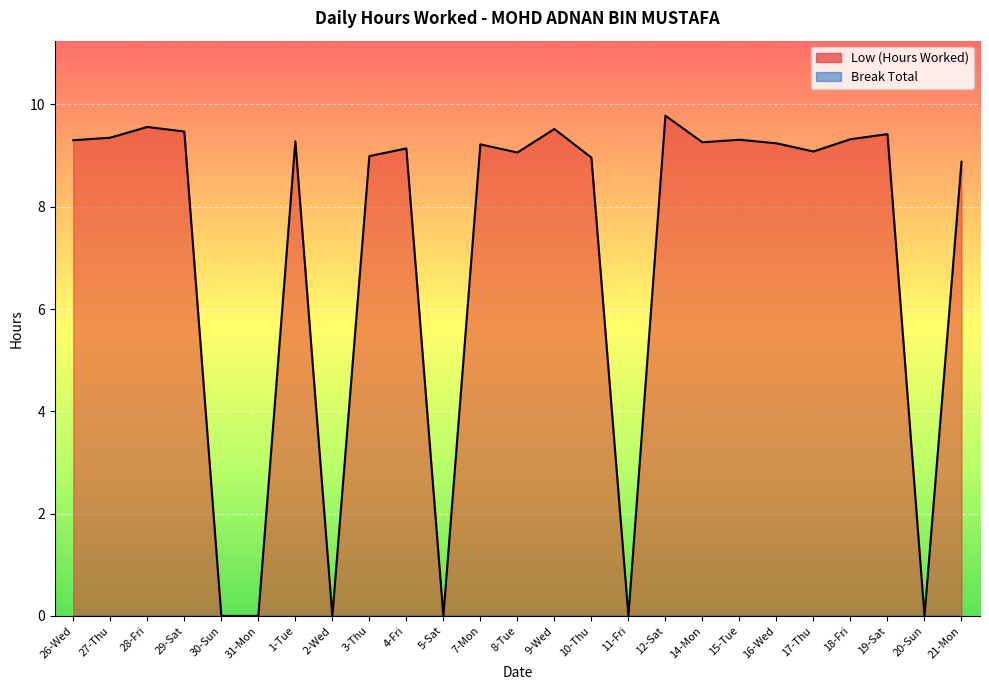

The value at 27-Thu is 2.2. True or false?

False